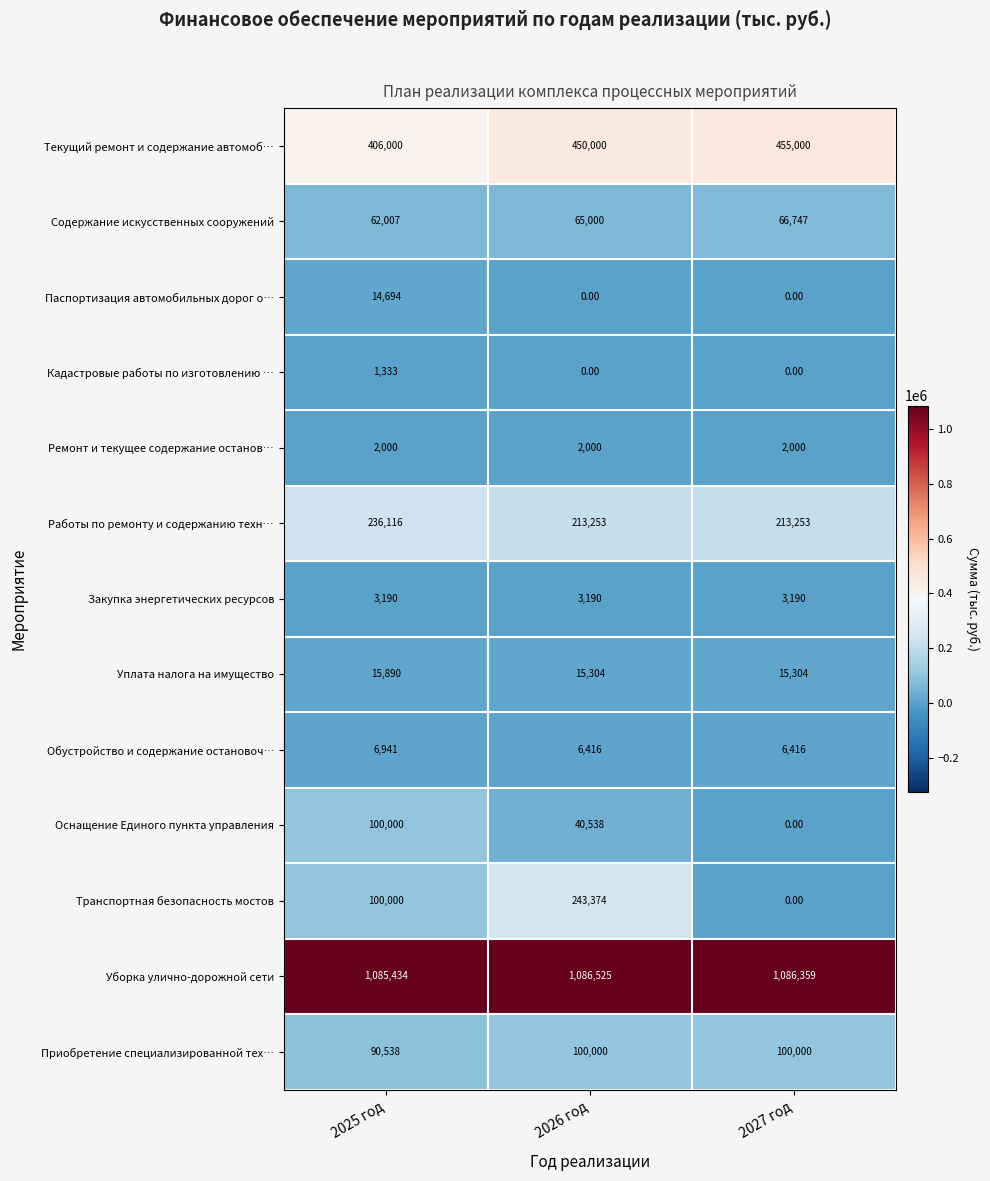

Which series has the largest total across all categories?

Уборка улично-дорожной сети